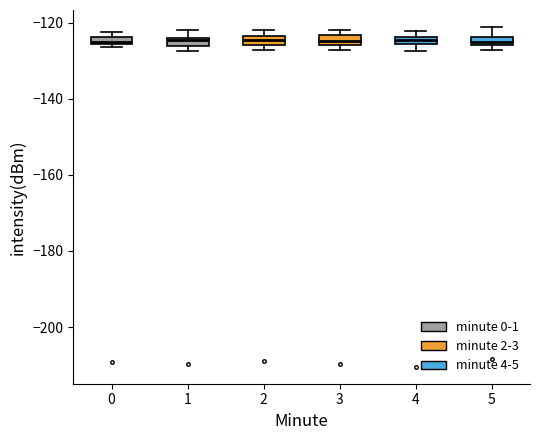

Where is the lower edge of the box at x = 4 on the y-axis? The values are not printed on the chart, so give them approximately, as read against the axis.

-126